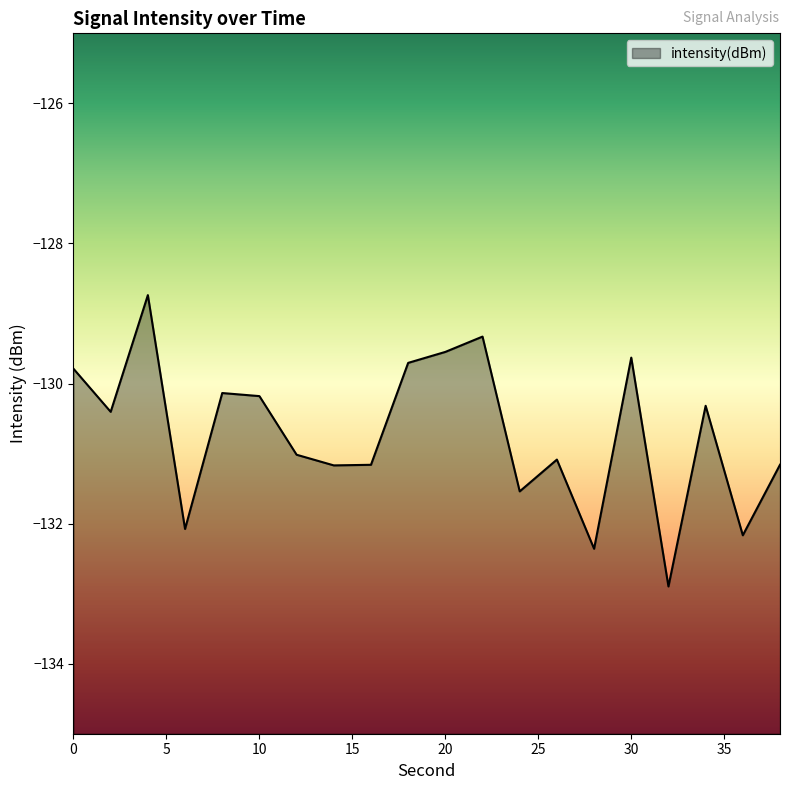

List the labels in order of value, largest first.

4, 22, 20, 30, 18, 0, 8, 10, 34, 2, 12, 26, 38, 16, 14, 24, 6, 36, 28, 32